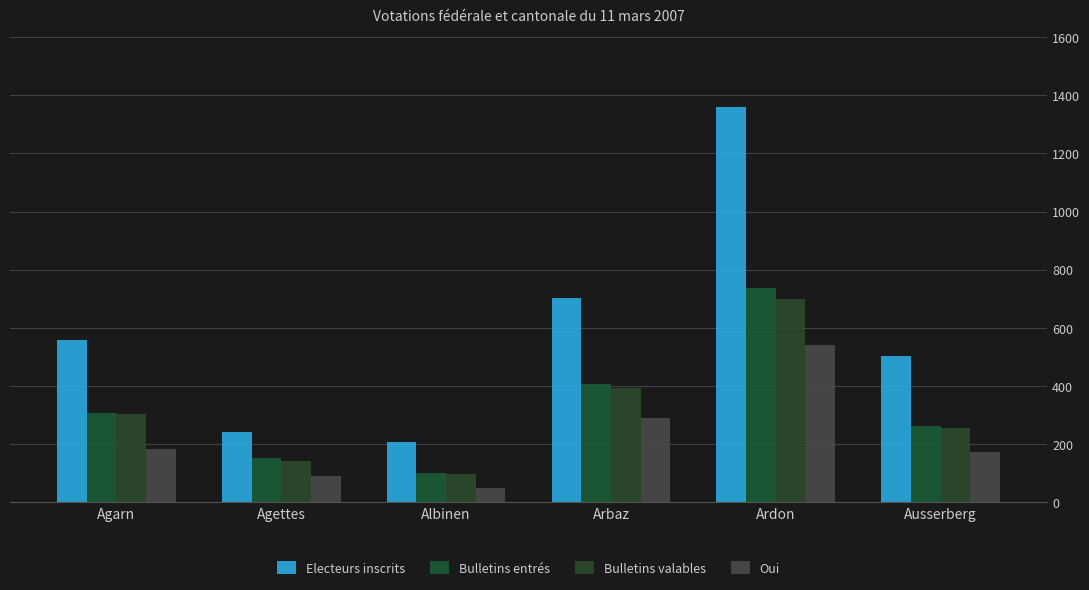

Reading left to right, transcribe all the data shown in this chart.

Electeurs inscrits: Agarn=558	Agettes=242	Albinen=208	Arbaz=704	Ardon=1358	Ausserberg=504
Bulletins entrés: Agarn=307	Agettes=152	Albinen=103	Arbaz=407	Ardon=738	Ausserberg=264
Bulletins valables: Agarn=303	Agettes=143	Albinen=99	Arbaz=393	Ardon=698	Ausserberg=257
Oui: Agarn=183	Agettes=92	Albinen=49	Arbaz=291	Ardon=542	Ausserberg=173